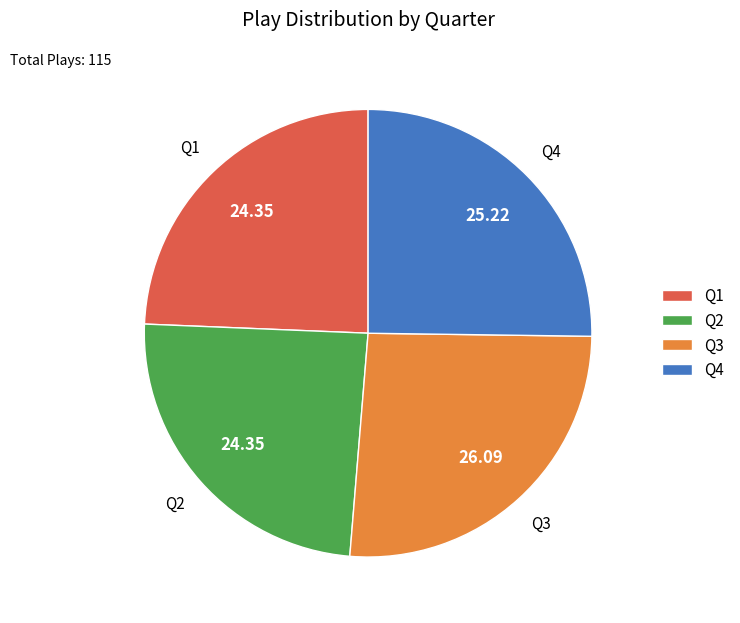

True or false: Q2 accounts for 24% of the total.

True